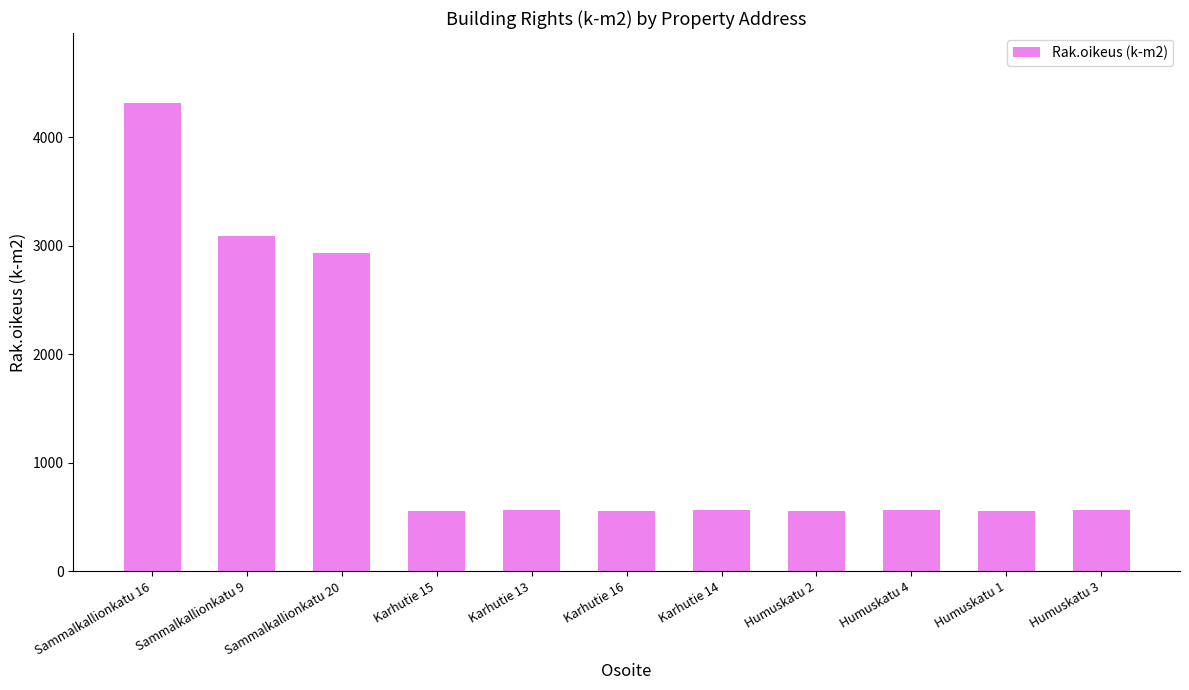

The chart shows a value of 6397 at Sammalkallionkatu 16. True or false?

False